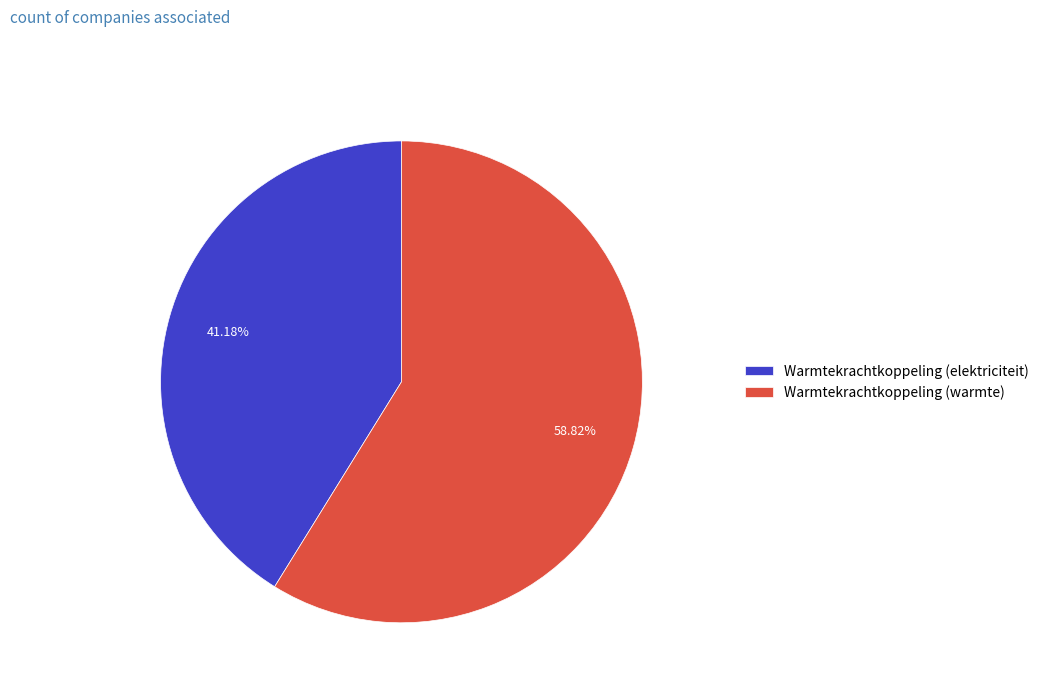

How many segments does this pie chart have?

2